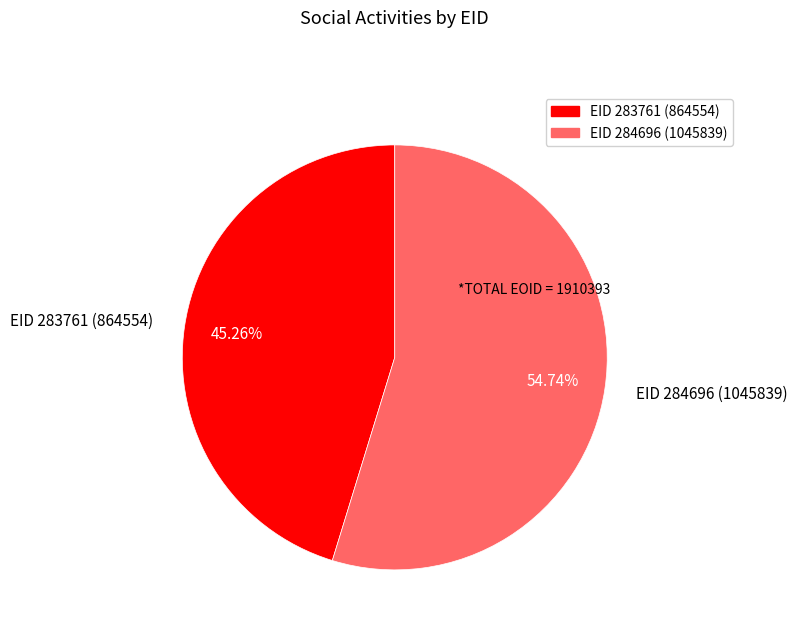

Which has a higher value, EID 284696 or EID 283761?

EID 284696